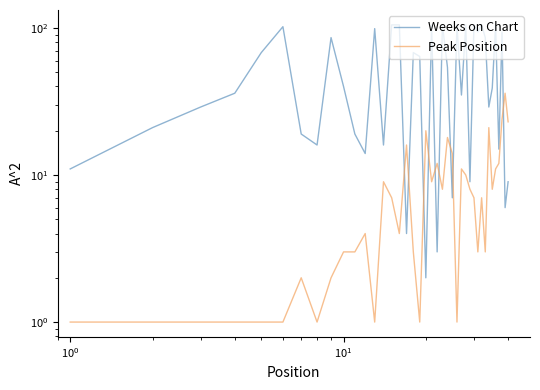

The value of Weeks on Chart at 39 is 13. True or false?

False